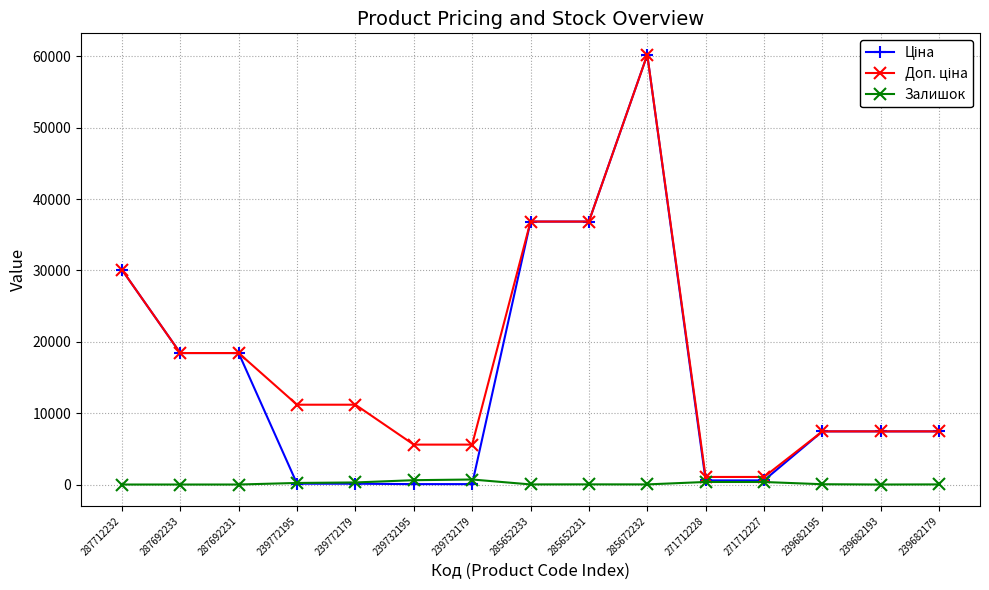

What is the difference between the maximum and minimum values in the Залишок series?

702.0